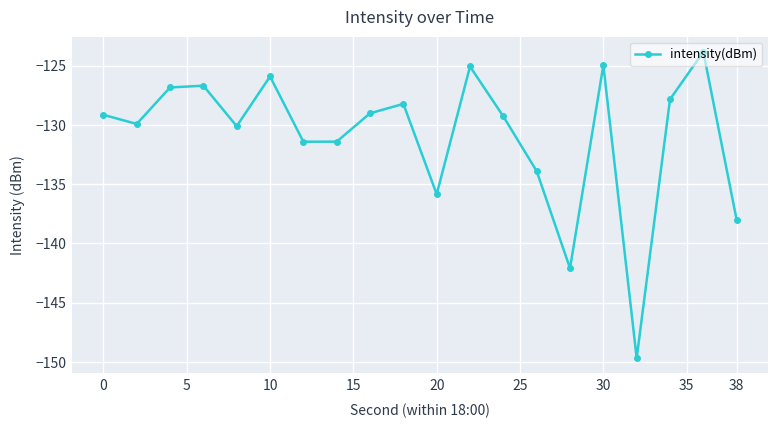

Does the chart display data point markers on the line(s)?

Yes